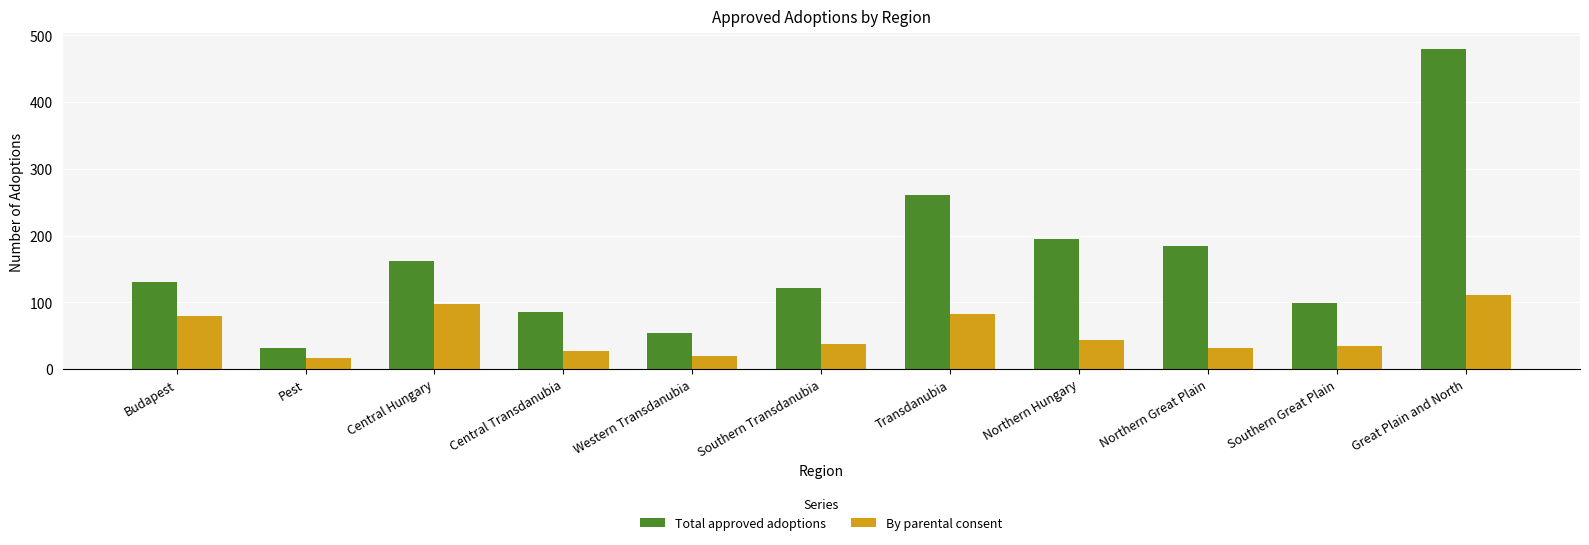

What is the label of the 9th bar from the right?

Central Hungary